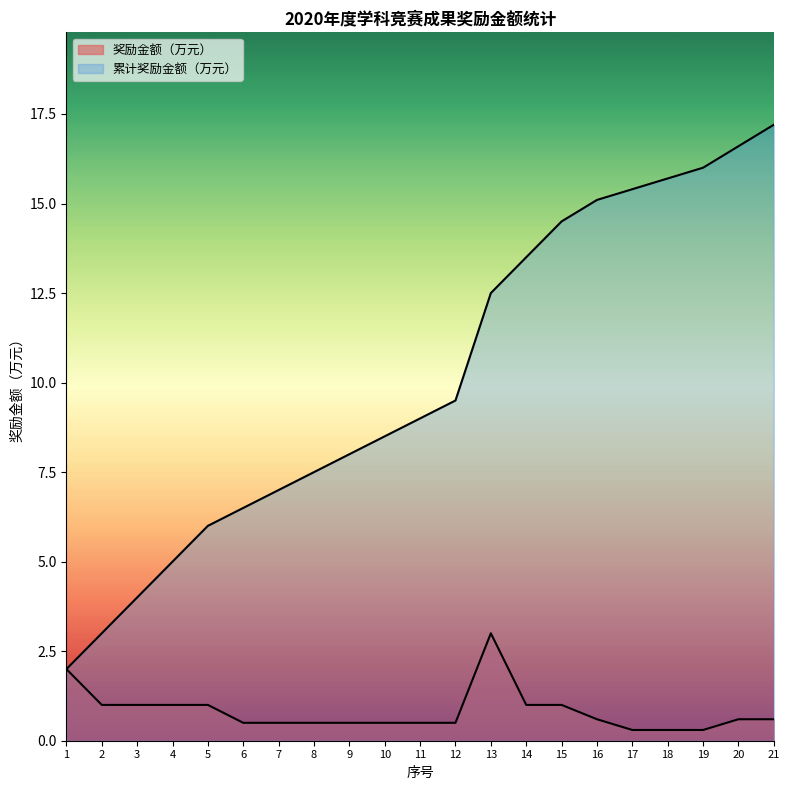

The value of 累计奖励金额 at 18 is 7.1. True or false?

False